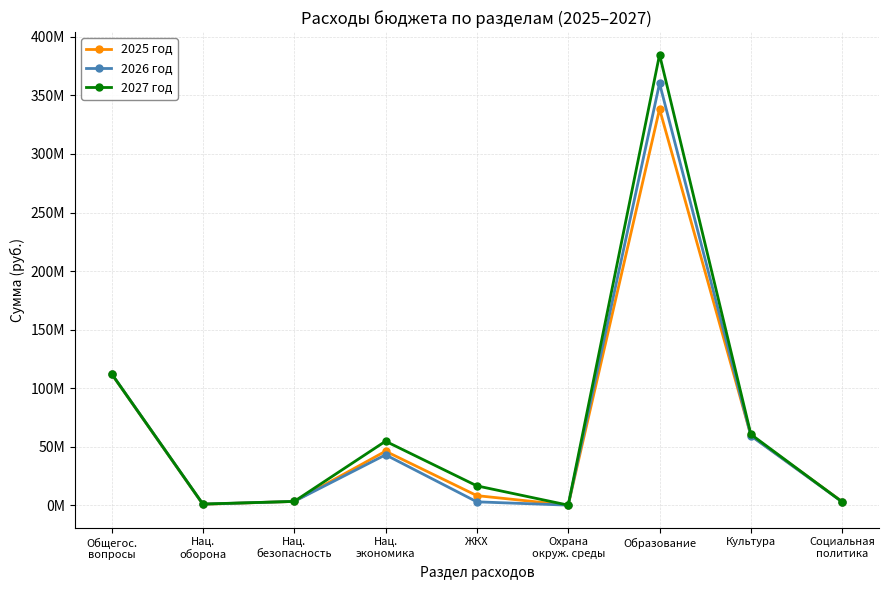

List the series in order of their peak value, lowest first.

2025 год, 2026 год, 2027 год